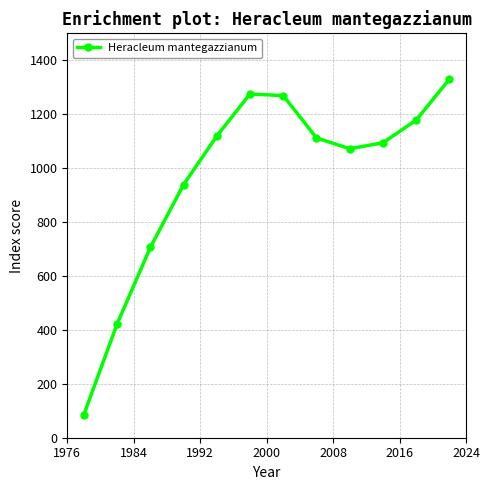

True or false: the data has more than 1 interior local peaks.

False